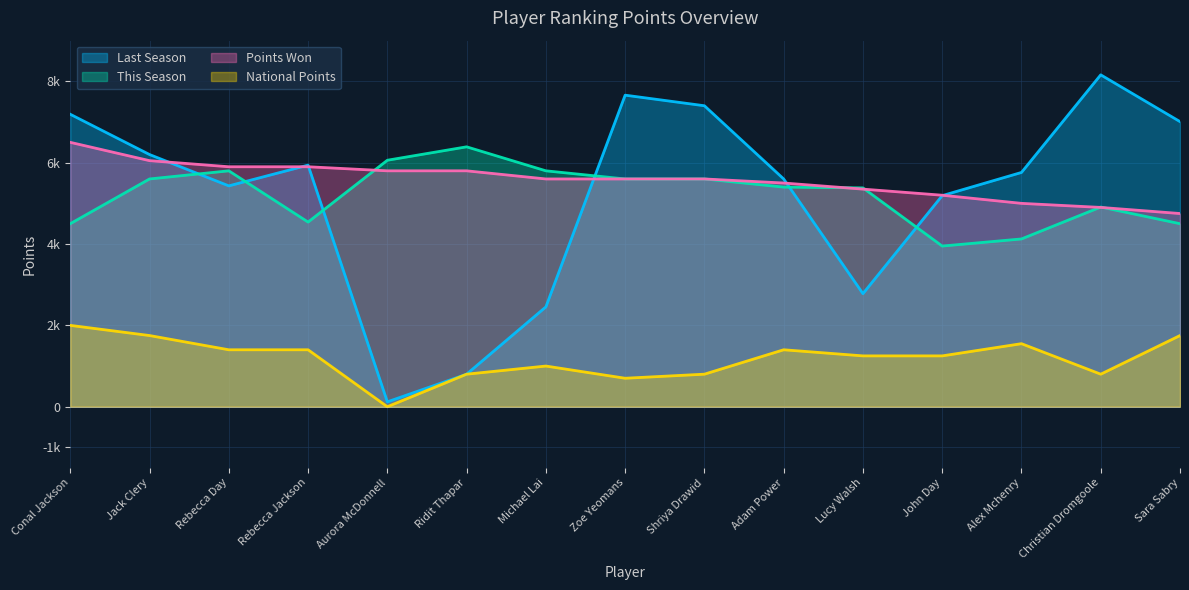

Count the number of data series in this chart.

4